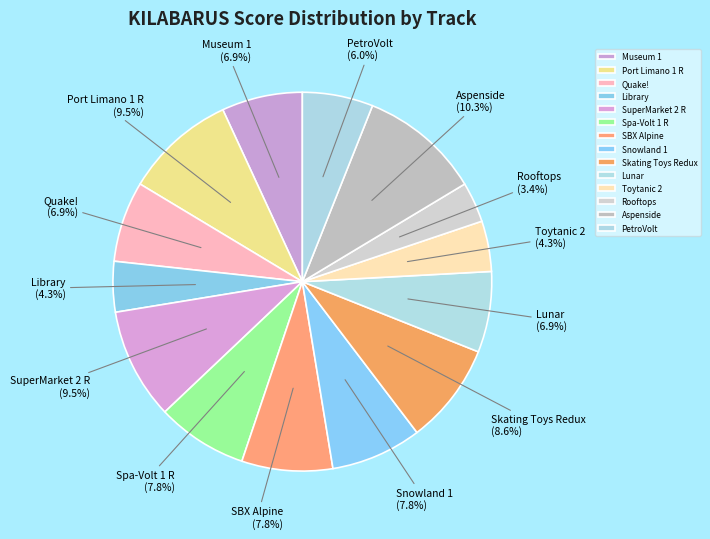

Which has a higher value, SBX Alpine or Aspenside?

Aspenside